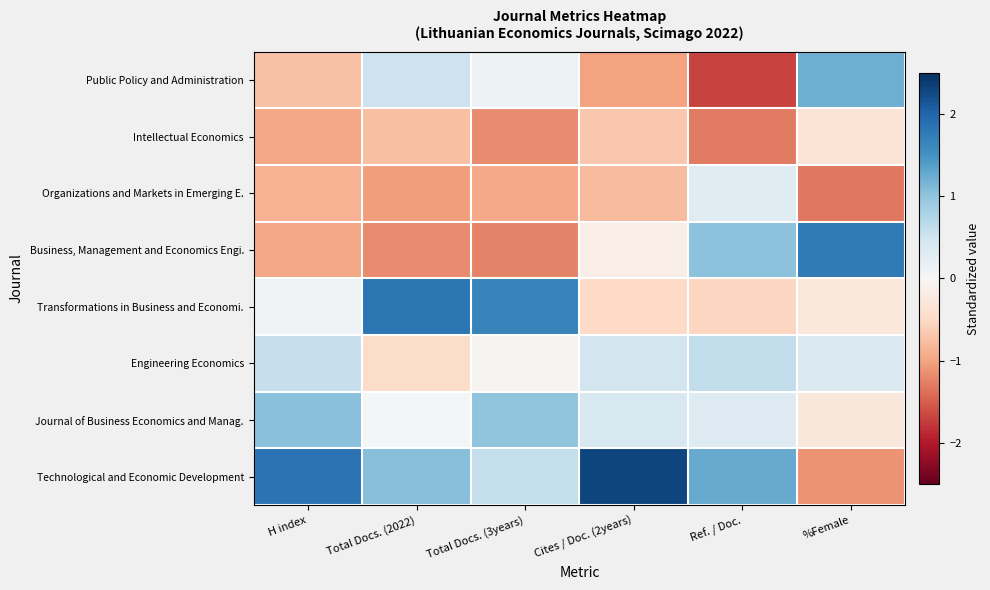

Reading left to right, list all the values displayed in this chart.

Public Policy and Administration: H index=-0.7	Total Docs. (2022)=0.5	Total Docs. (3years)=0.1	Cites / Doc. (2years)=-1.0	Ref. / Doc.=-1.7	%Female=1.2
Intellectual Economics: H index=-1.0	Total Docs. (2022)=-0.8	Total Docs. (3years)=-1.2	Cites / Doc. (2years)=-0.7	Ref. / Doc.=-1.3	%Female=-0.3
Organizations and Markets in Emerging E.: H index=-0.9	Total Docs. (2022)=-1.0	Total Docs. (3years)=-0.9	Cites / Doc. (2years)=-0.8	Ref. / Doc.=0.3	%Female=-1.3
Business, Management and Economics Engi.: H index=-1.0	Total Docs. (2022)=-1.2	Total Docs. (3years)=-1.2	Cites / Doc. (2years)=-0.2	Ref. / Doc.=1.0	%Female=1.8
Transformations in Business and Economi.: H index=0.1	Total Docs. (2022)=1.8	Total Docs. (3years)=1.7	Cites / Doc. (2years)=-0.5	Ref. / Doc.=-0.5	%Female=-0.3
Engineering Economics: H index=0.6	Total Docs. (2022)=-0.5	Total Docs. (3years)=-0.1	Cites / Doc. (2years)=0.5	Ref. / Doc.=0.6	%Female=0.4
Journal of Business Economics and Manag.: H index=1.0	Total Docs. (2022)=0.0	Total Docs. (3years)=1.0	Cites / Doc. (2years)=0.4	Ref. / Doc.=0.3	%Female=-0.3
Technological and Economic Development: H index=1.8	Total Docs. (2022)=1.1	Total Docs. (3years)=0.6	Cites / Doc. (2years)=2.3	Ref. / Doc.=1.3	%Female=-1.1